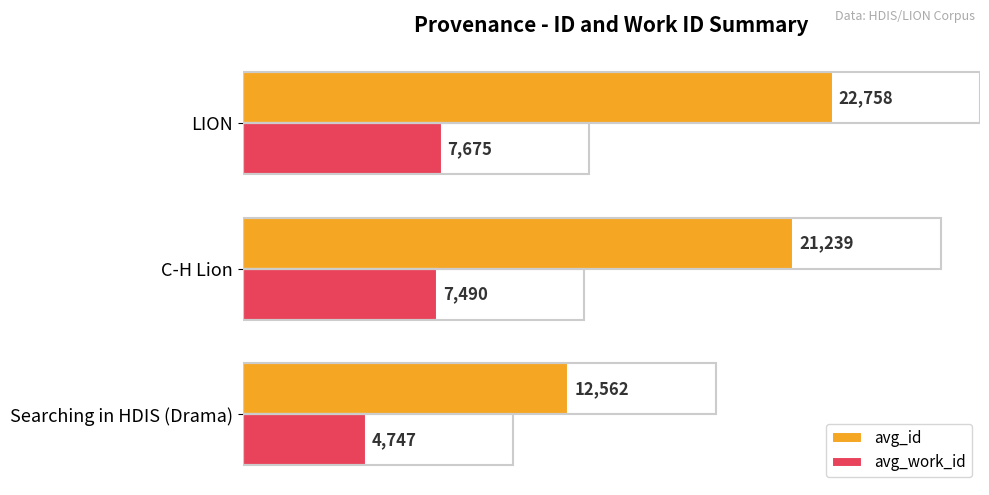

What is the average value of the avg_id series?

18853